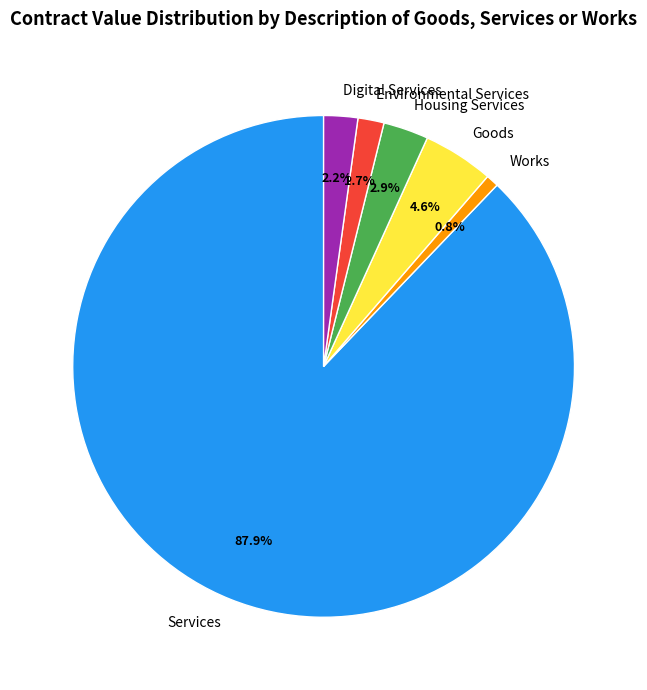

Approximately how many times larger is the value at Works compared to Housing Services?

0.3